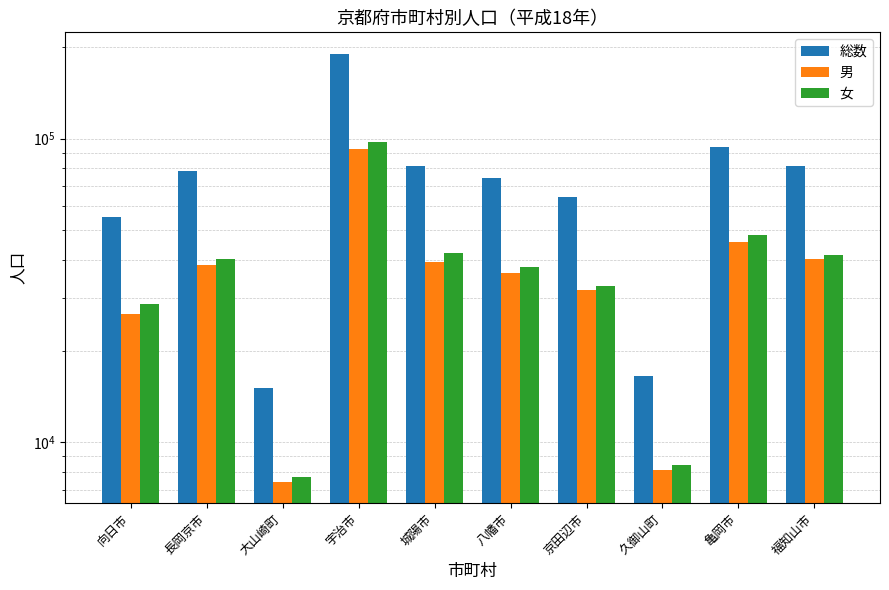

How many data points in 男 are less than 38292?

5